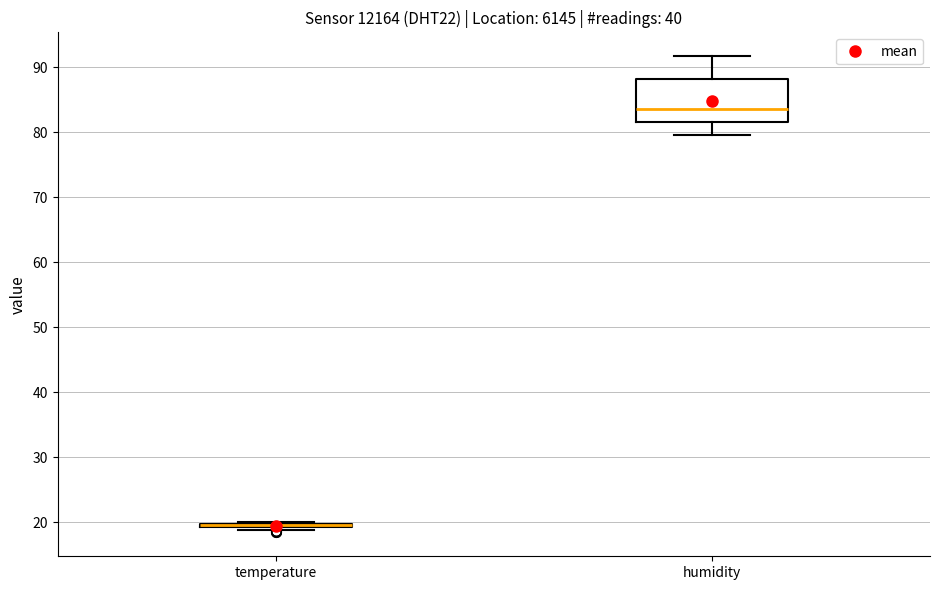

Comparing the boxes themselves (not the whiskers), which one is the tallest?

humidity